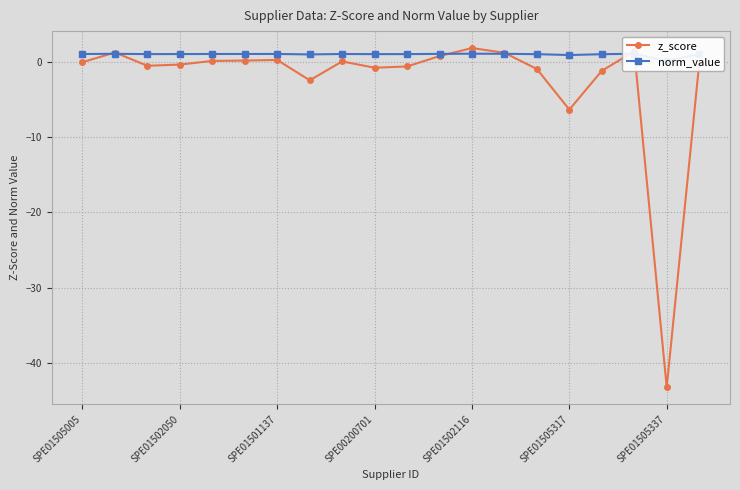

What is the difference between the z_score values at SPE01505337 and SPE00200701?

42.4